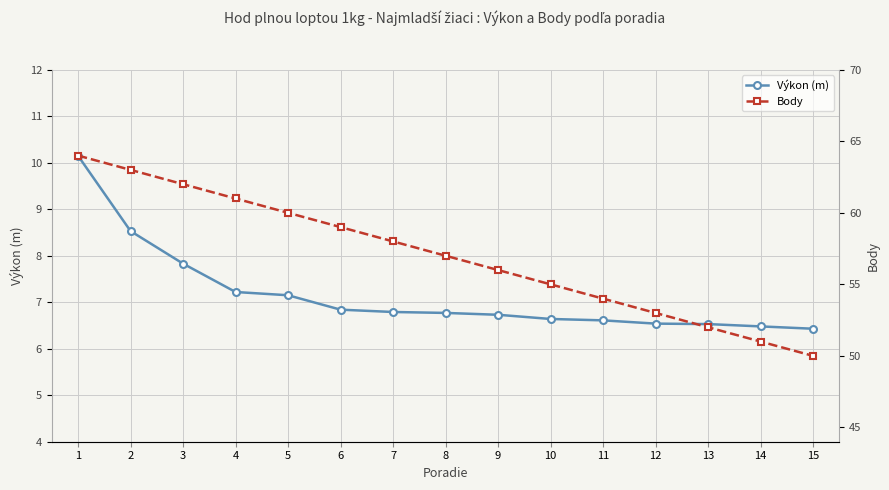

At how many categories does at least one series exceed 10?

15